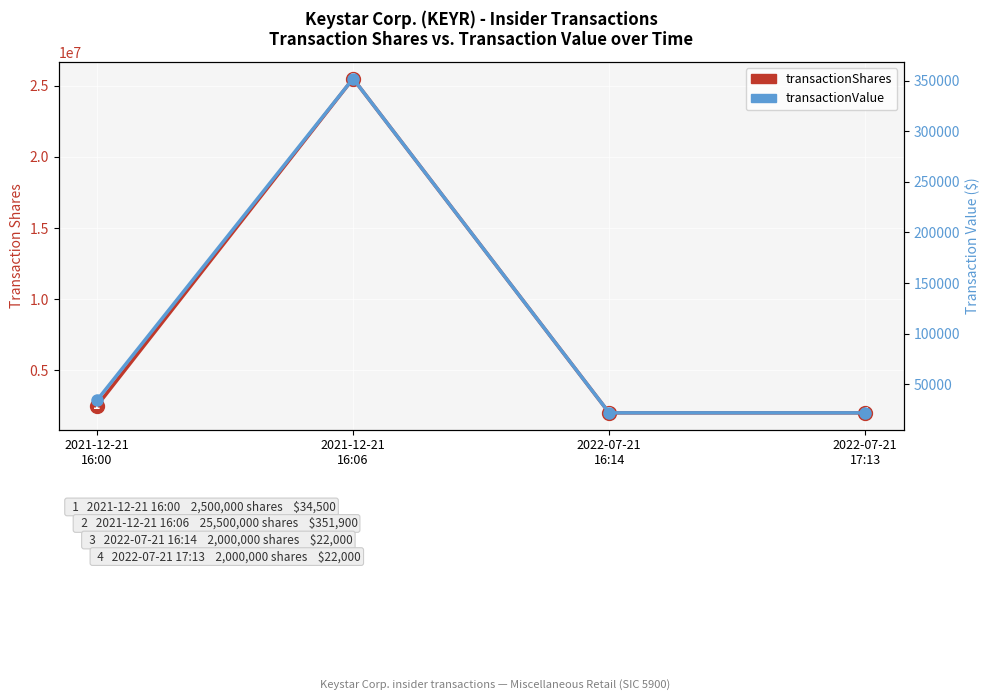

True or false: transactionValue has more than 2 points higher than both neighbors.

False